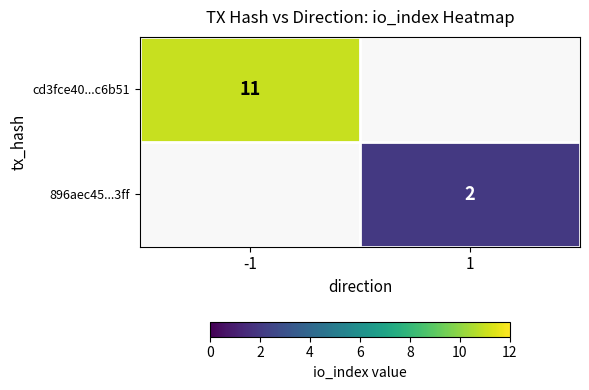

What is the minimum value shown in the chart?

2.0